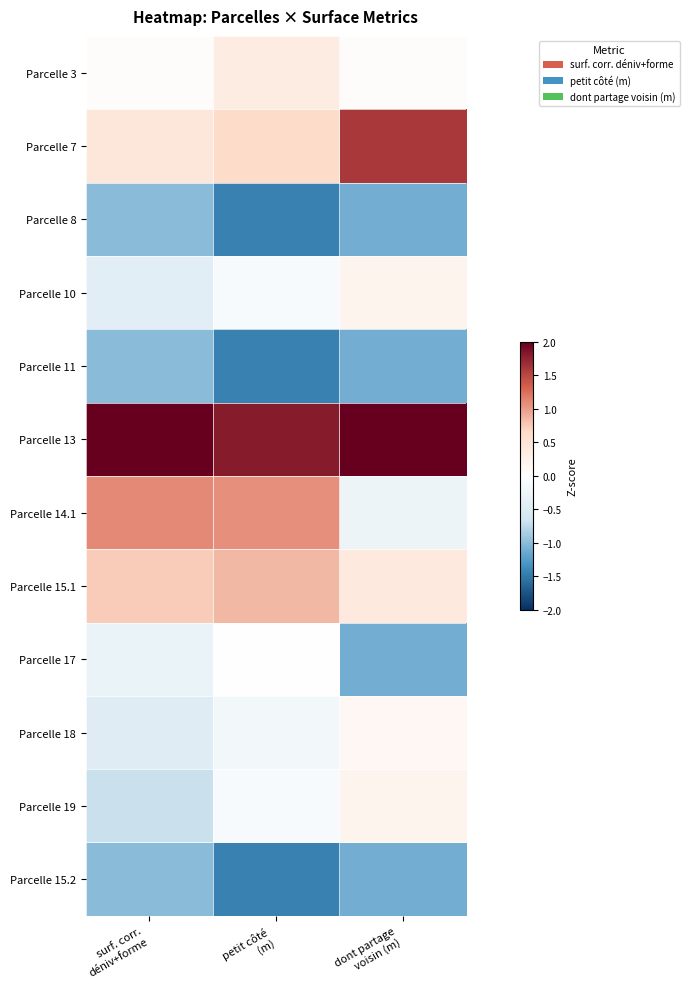

What is the difference between the highest and lowest values at surf. corr.
déniv+forme?

3.5